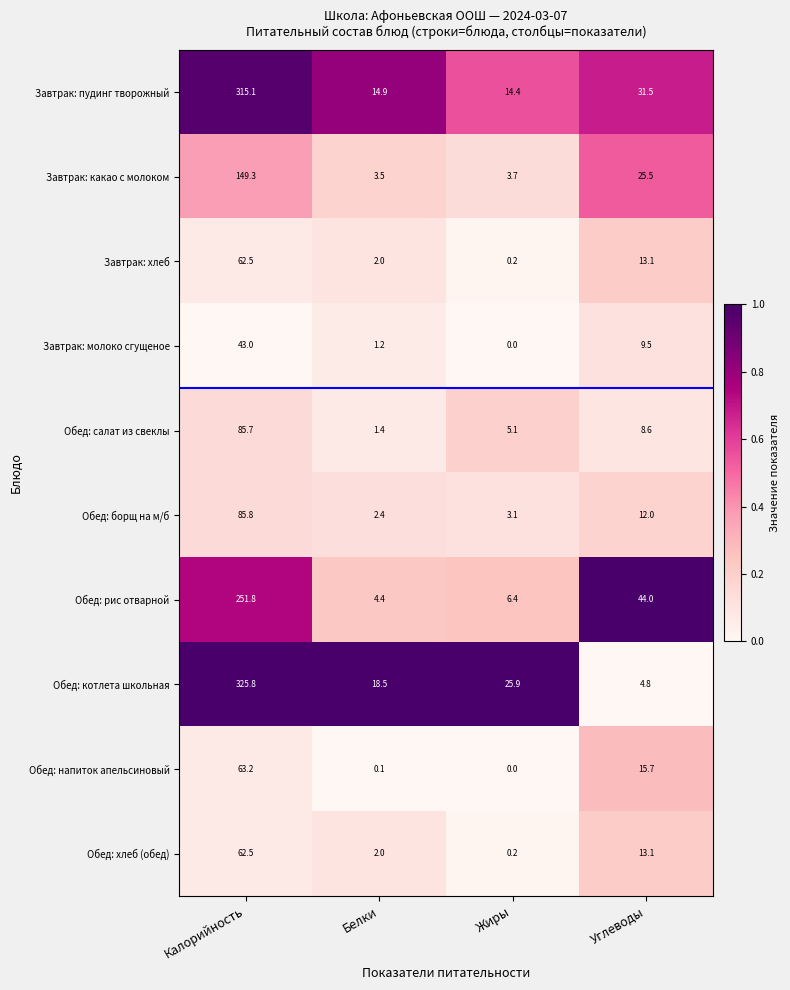

At how many categories does at least one series exceed 0?

4